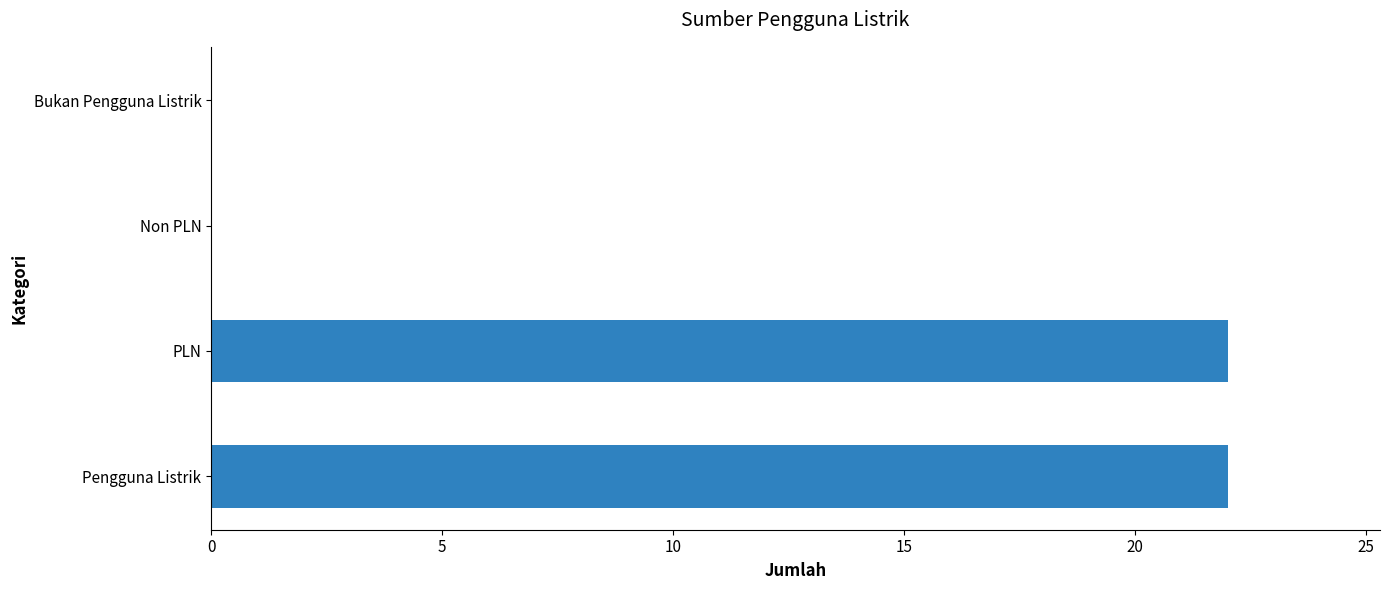

How many data points does each series have?

4